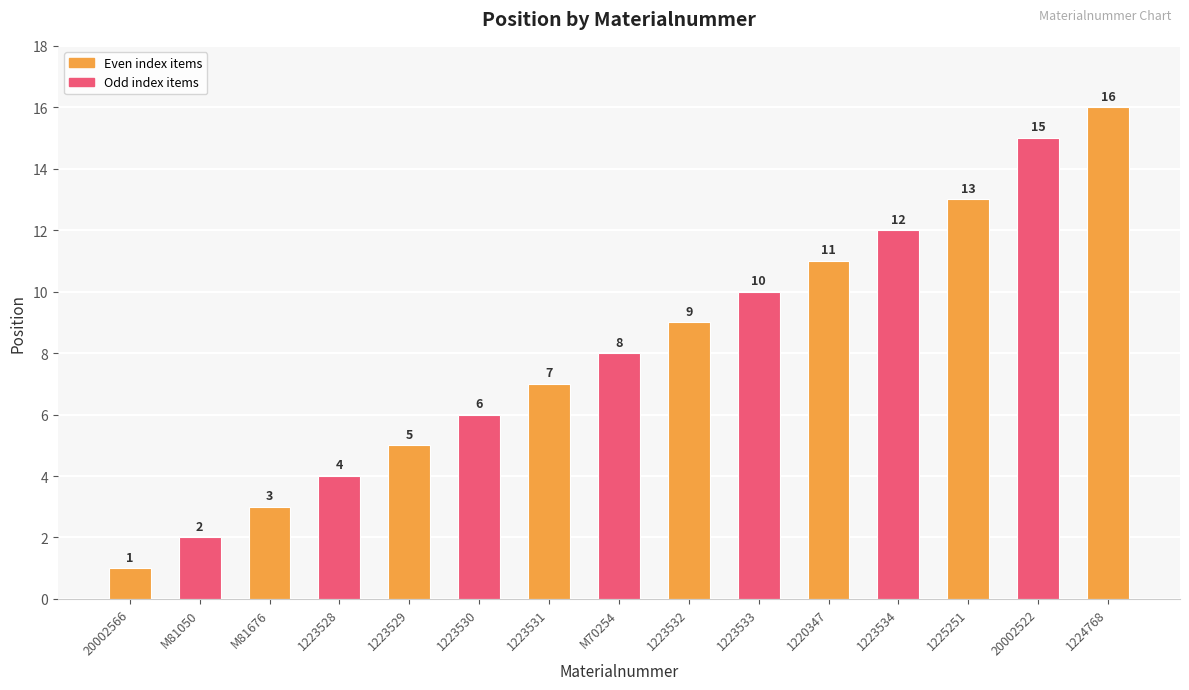

Where is the data nearest to the value 8?

M70254